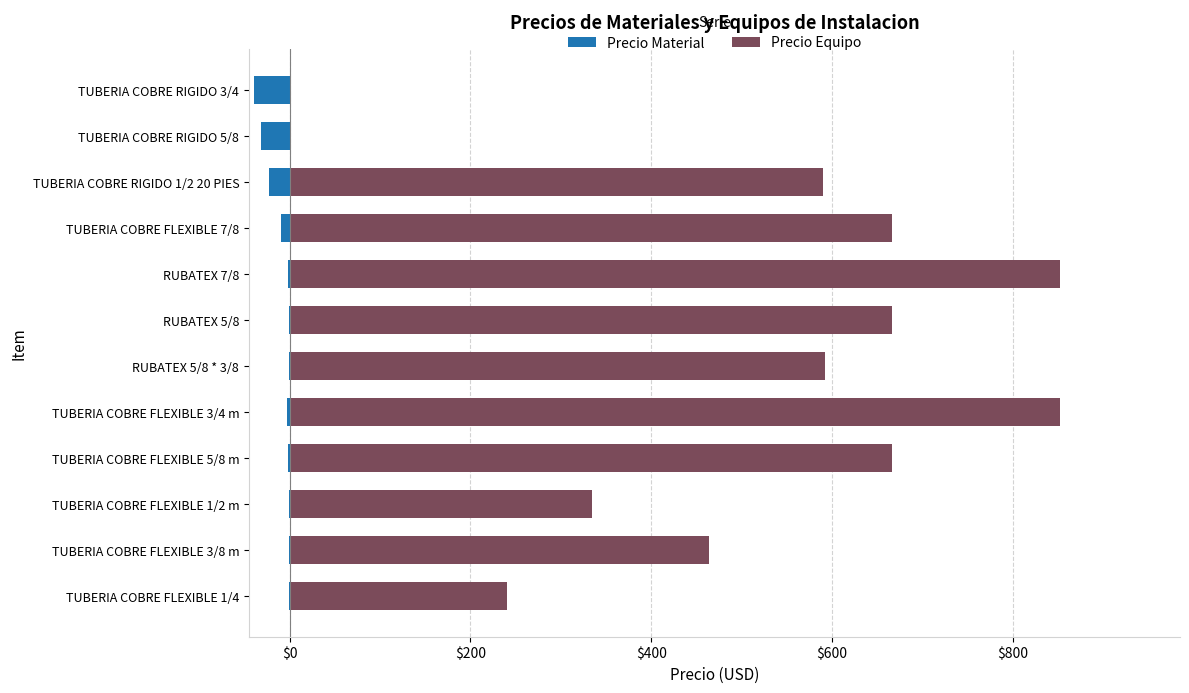

What is the difference between the maximum and second lowest values in the Precio Material series?

30.9